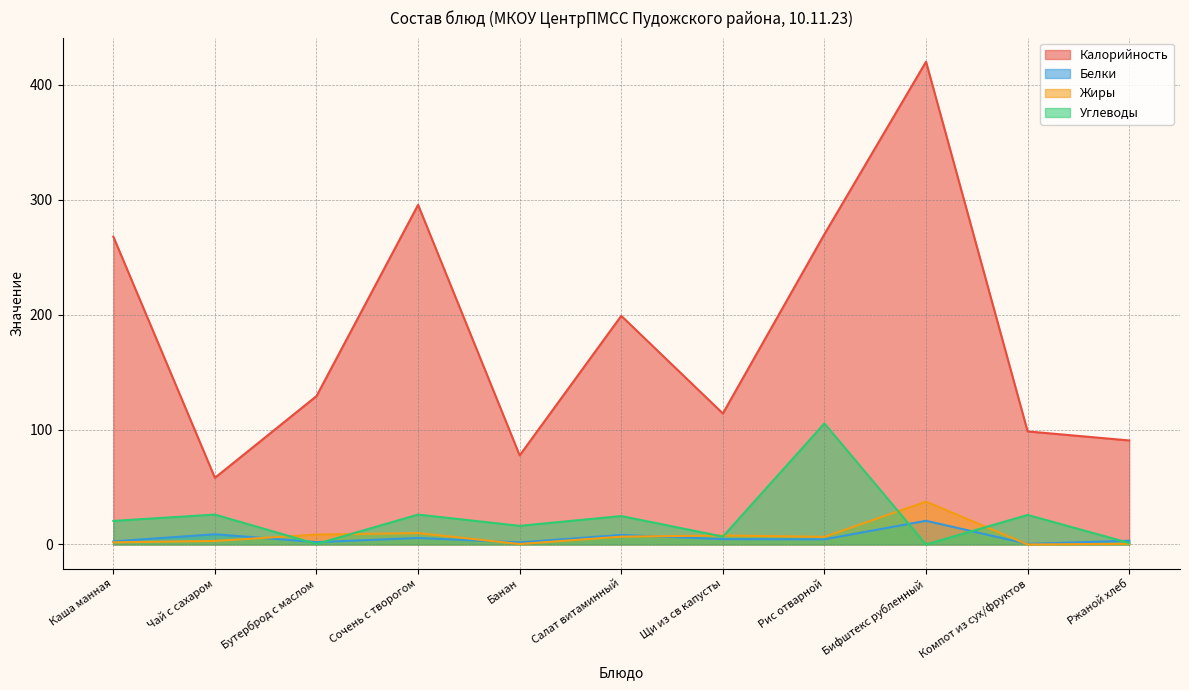

Where is the first local minimum for Углеводы?

Бутерброд с маслом